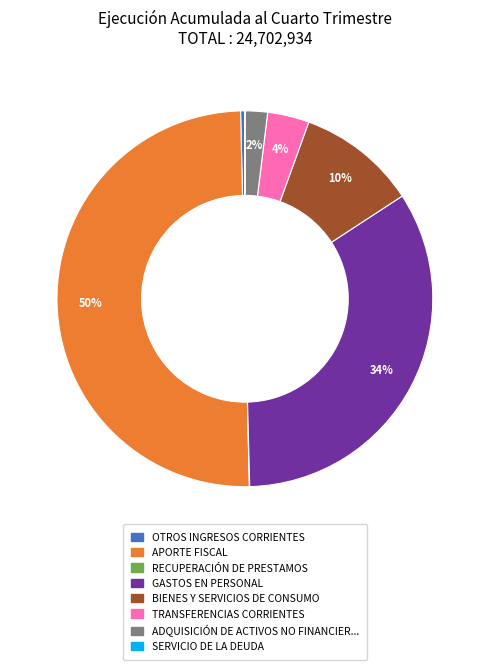

To the nearest percent, what is the difference between the largest and smallest slice percentages?

50%